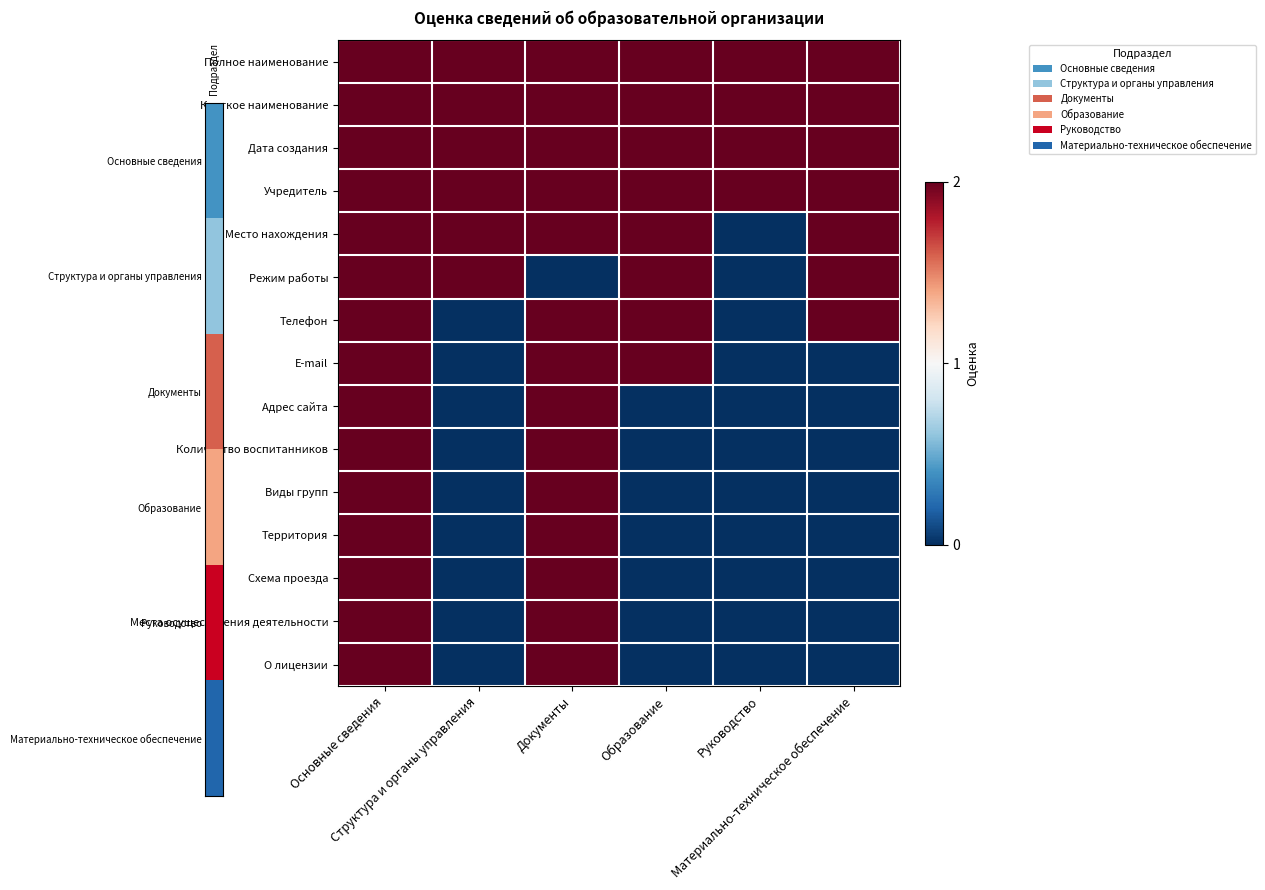

Count the number of categories in the chart.

6